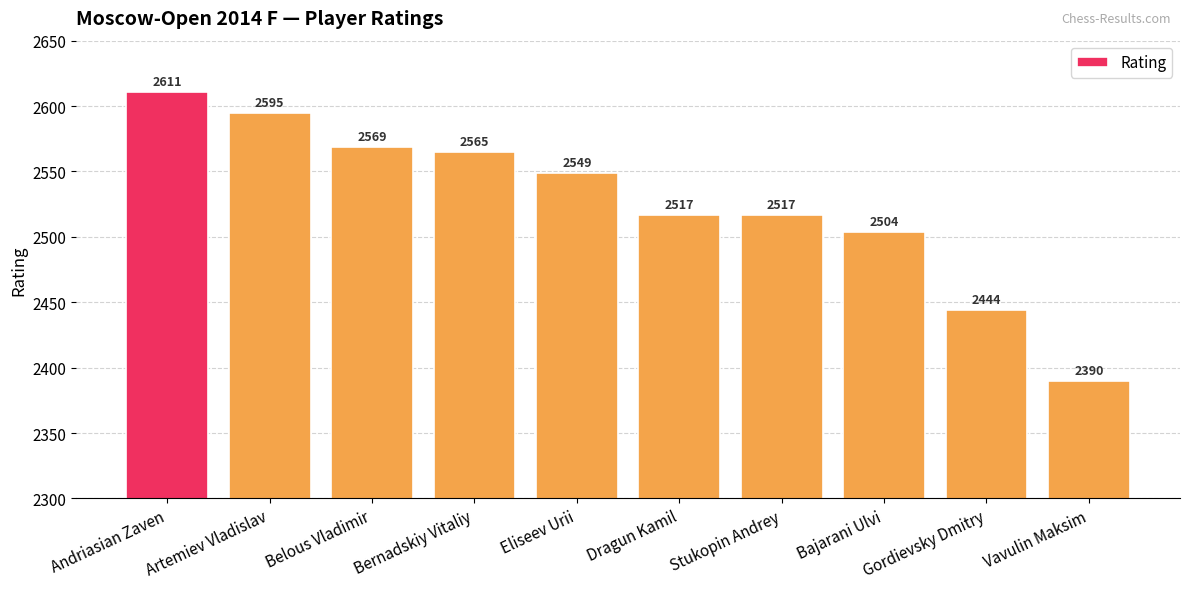

True or false: the data shows 3277 at Vavulin Maksim.

False